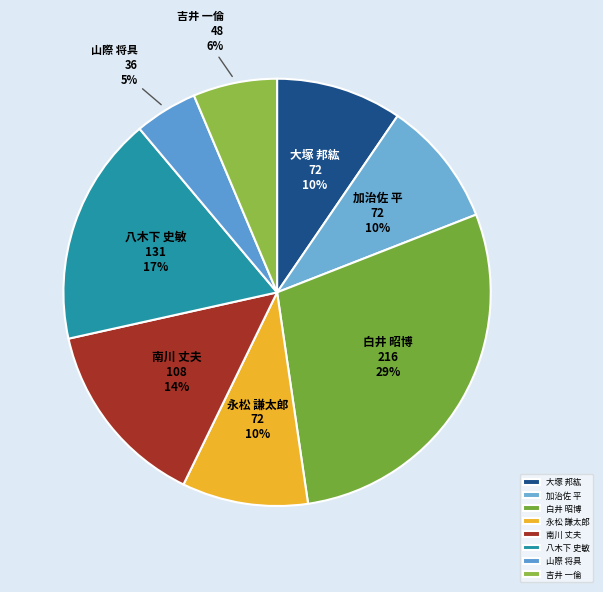

How many segments does this pie chart have?

8